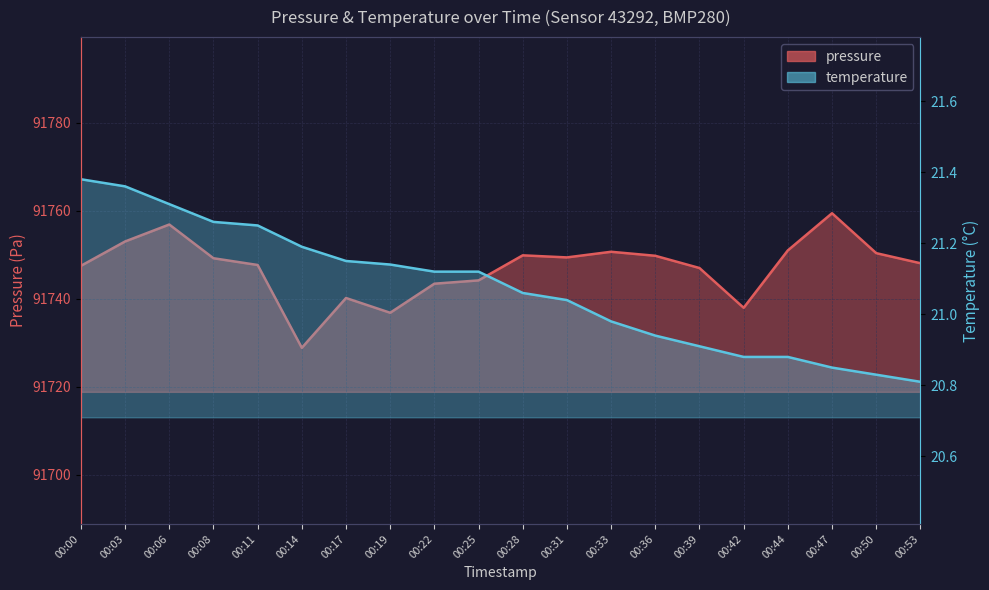

List the series in order of their overall mean, highest first.

pressure, temperature